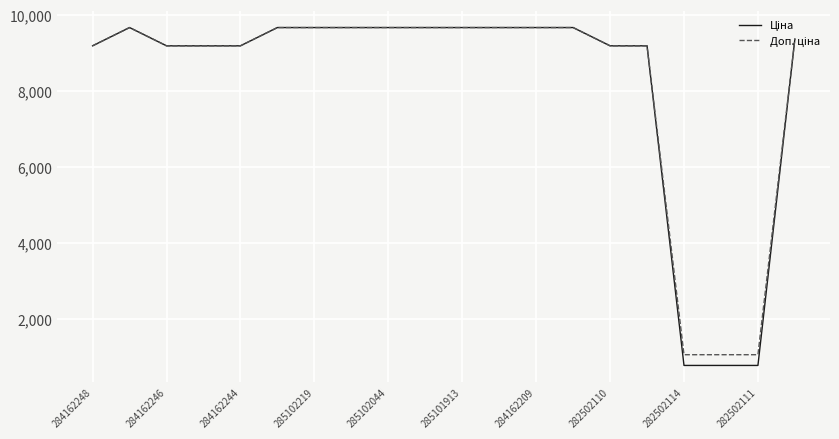

What is the greatest value displayed?

9664.7